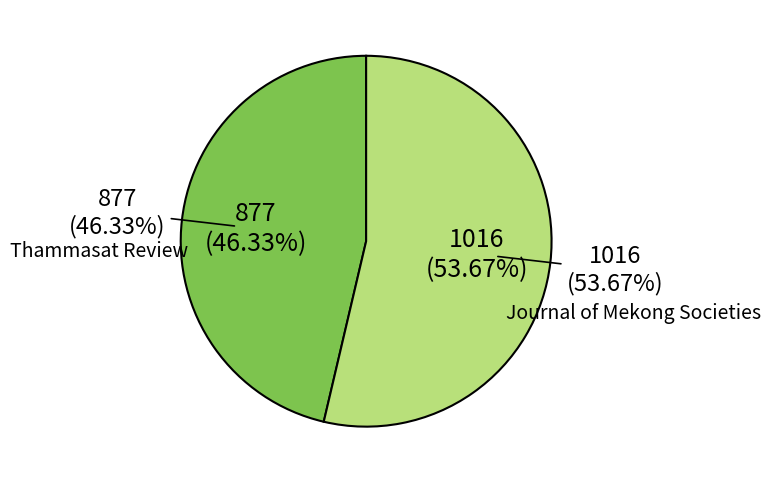

Rank the categories by value from highest to lowest.

Journal of Mekong Societies, Thammasat Review